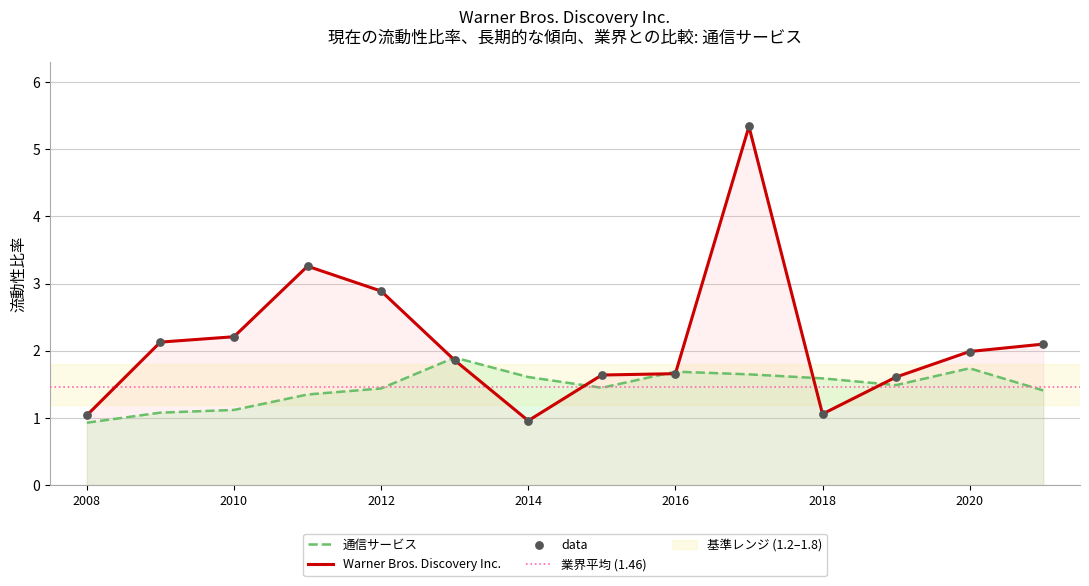

Which series has the largest Y range (max minus min)?

Warner Bros. Discovery Inc.